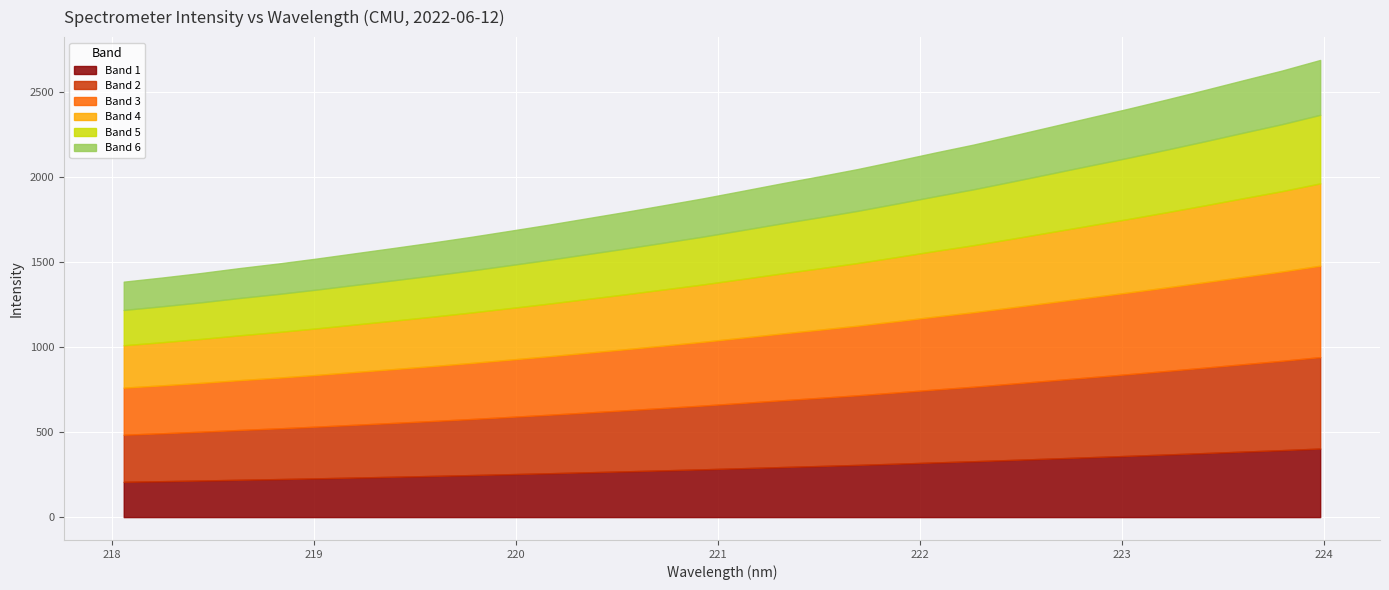

Between 218.6332 and 220.7354, which is larger?

220.7354